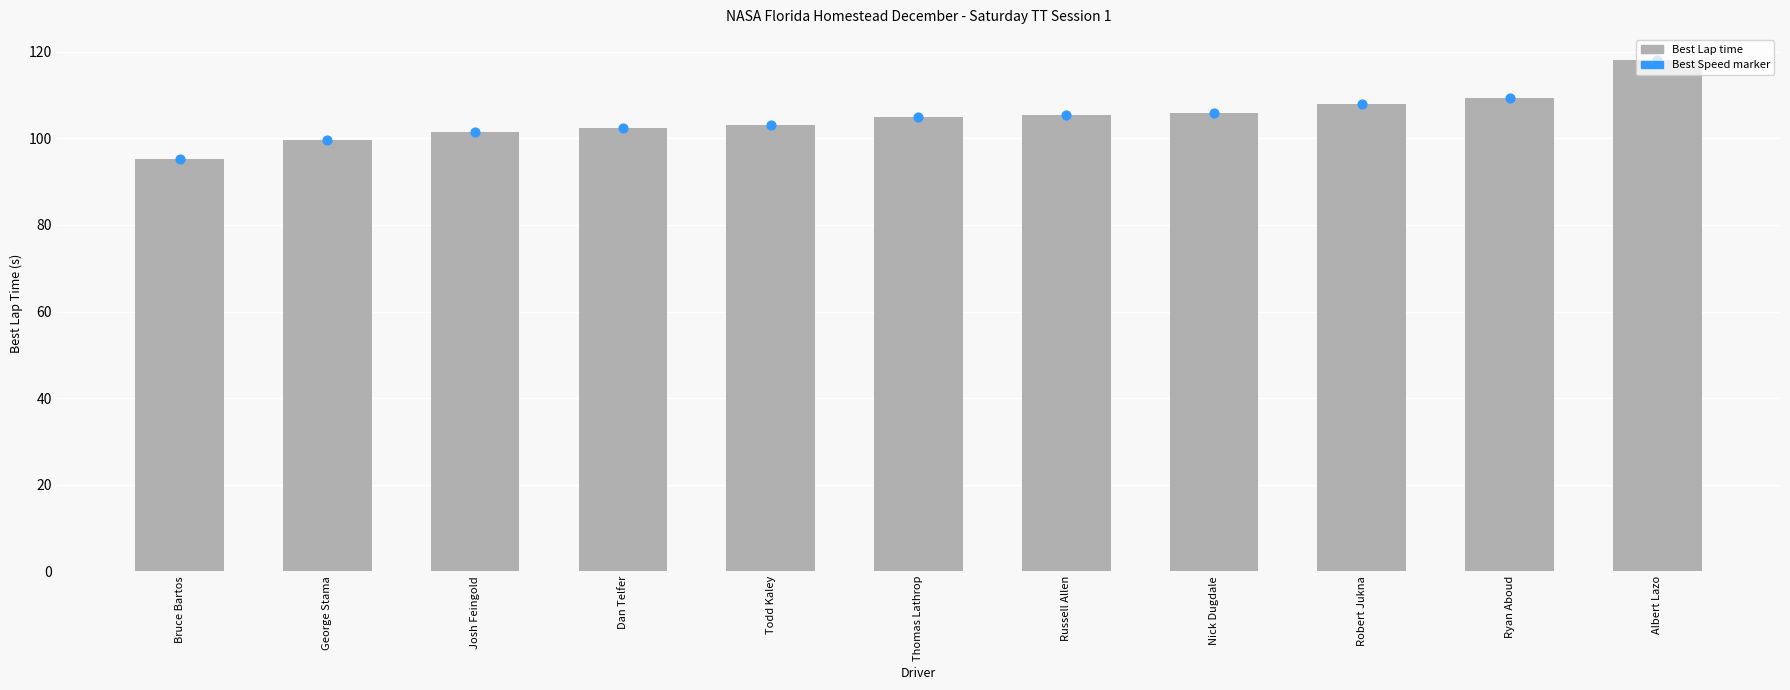

Is the value of Best Lap time at Ryan Aboud greater than the value of Best Speed marker at Ryan Aboud?

No